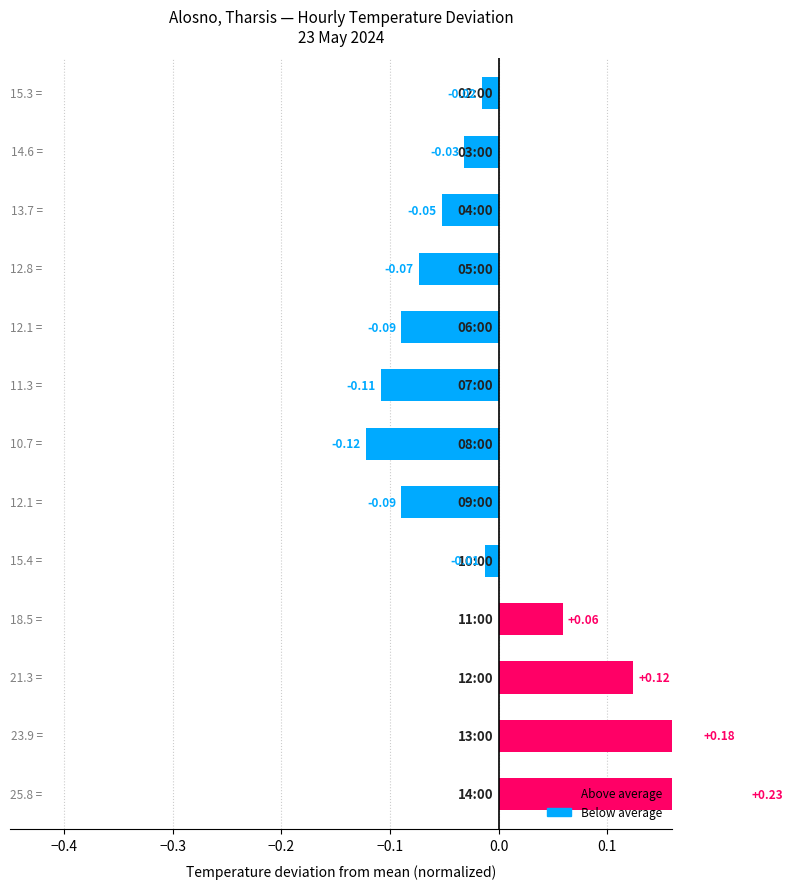

Between 10 and 12, which is larger?

12